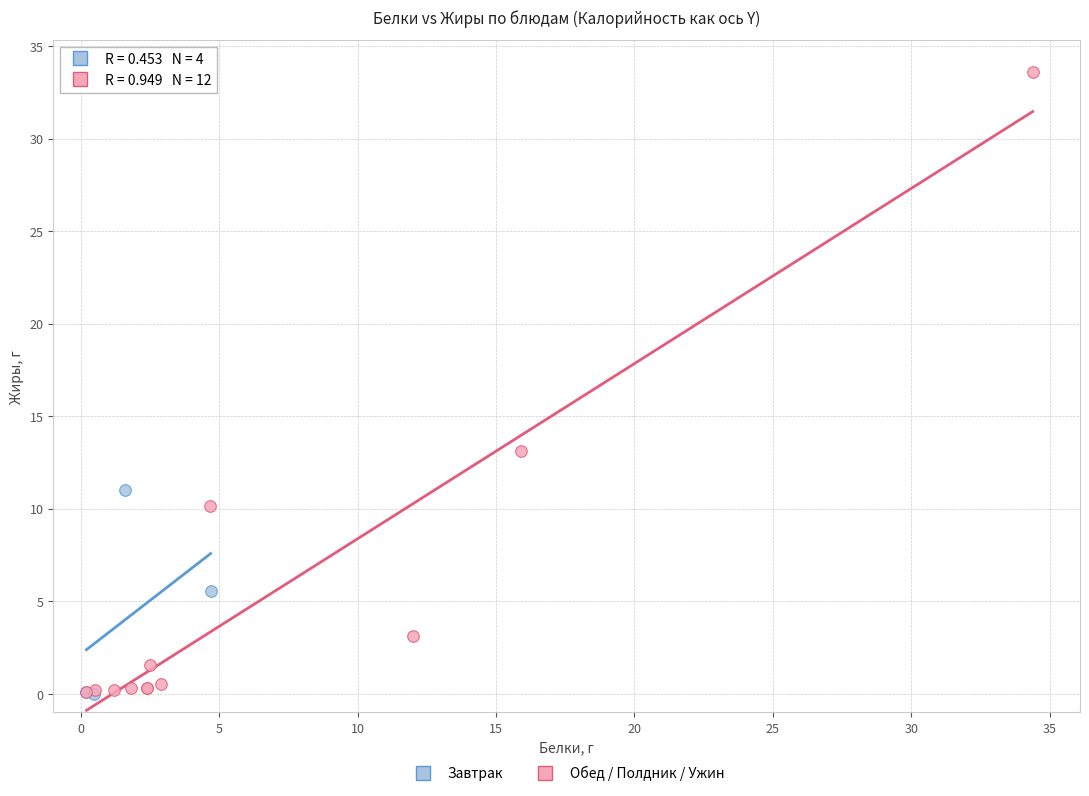

What are all the series names shown in the legend?

Завтрак, Обед / Полдник / Ужин